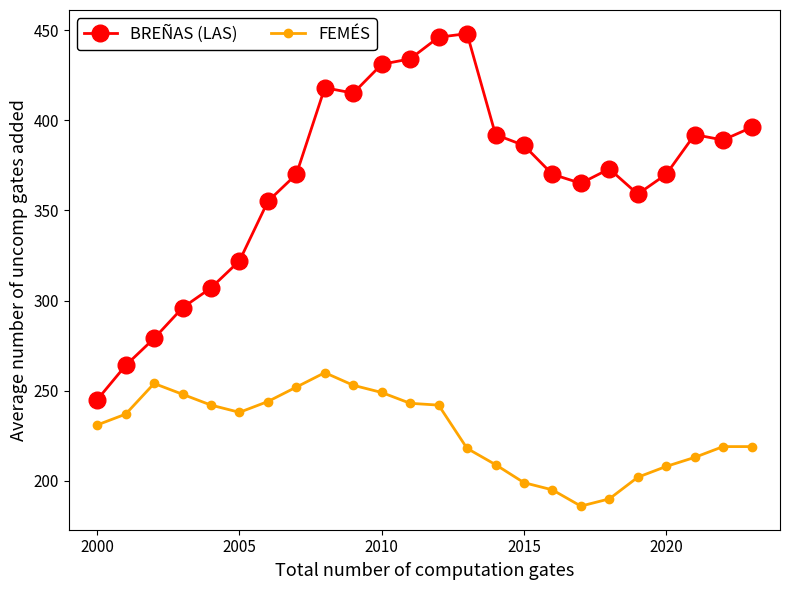

Which series has the largest range (max minus min)?

BREÑAS (LAS)